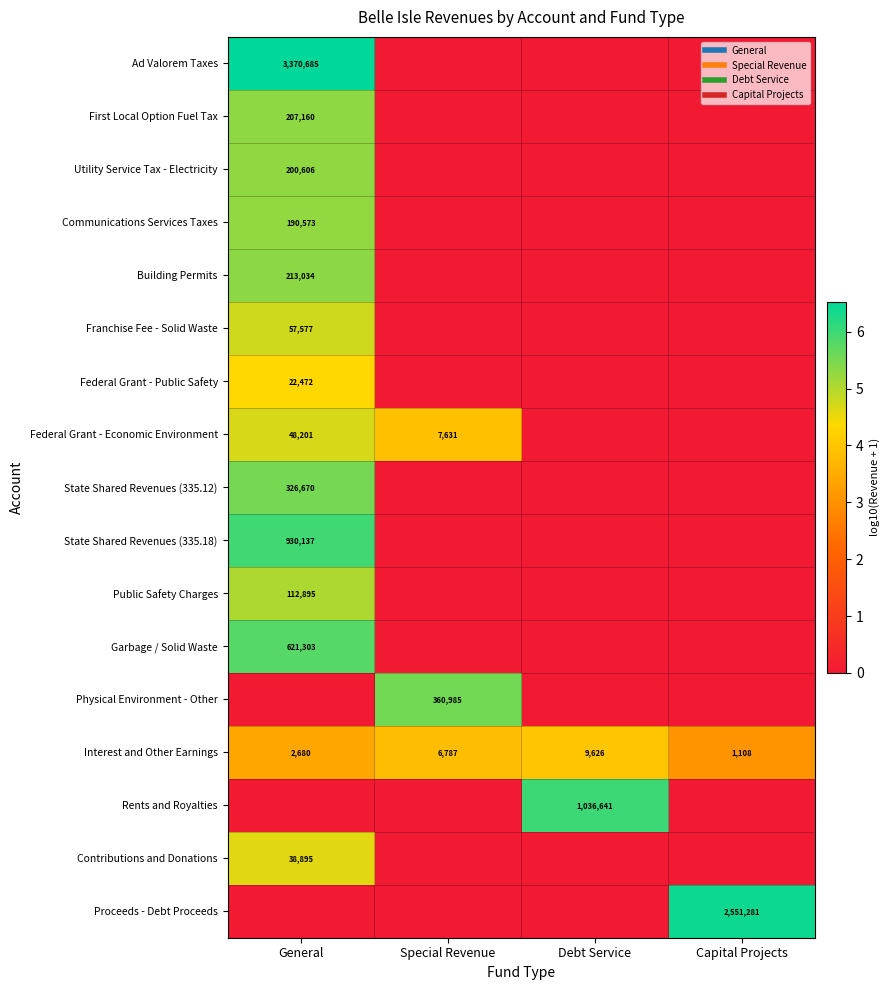

What is the difference between the highest and lowest values at Debt Service?

6.0